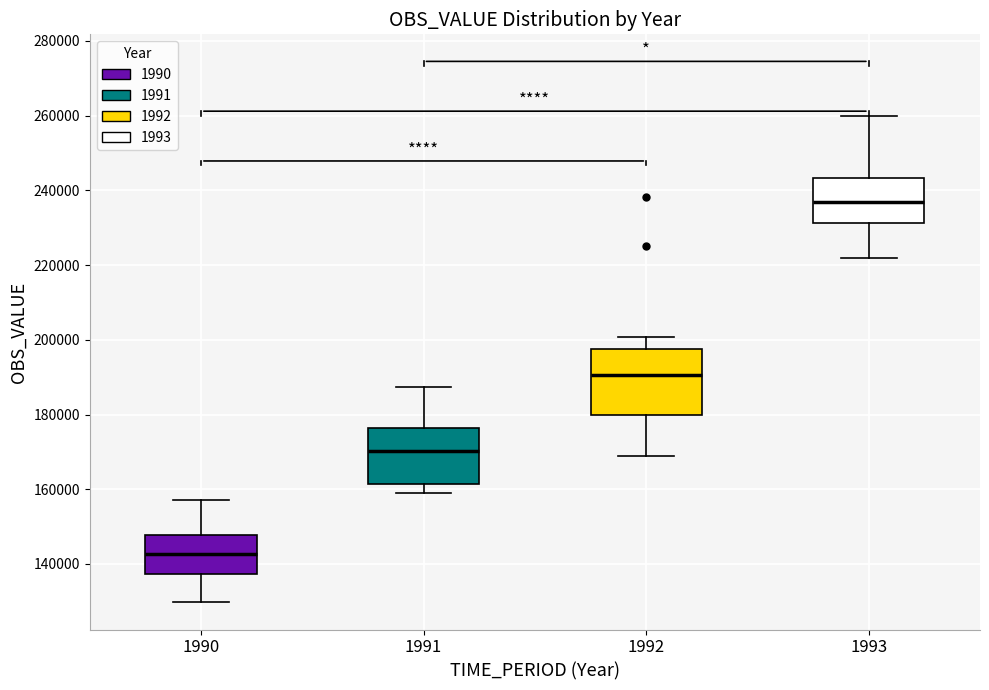

Reading left to right, transcribe this box plot: for each box, give where its median line is, the range the box spans, and where its two whiskers end, as read against the y-axis. The values are not printed on the chart, so give them approximately, as read against the axis.

1990: median 142000, box 138000 to 148000, whiskers 130000 to 158000
1991: median 170000, box 162000 to 176000, whiskers 160000 to 188000
1992: median 190000, box 180000 to 198000, whiskers 168000 to 200000
1993: median 236000, box 232000 to 244000, whiskers 222000 to 260000